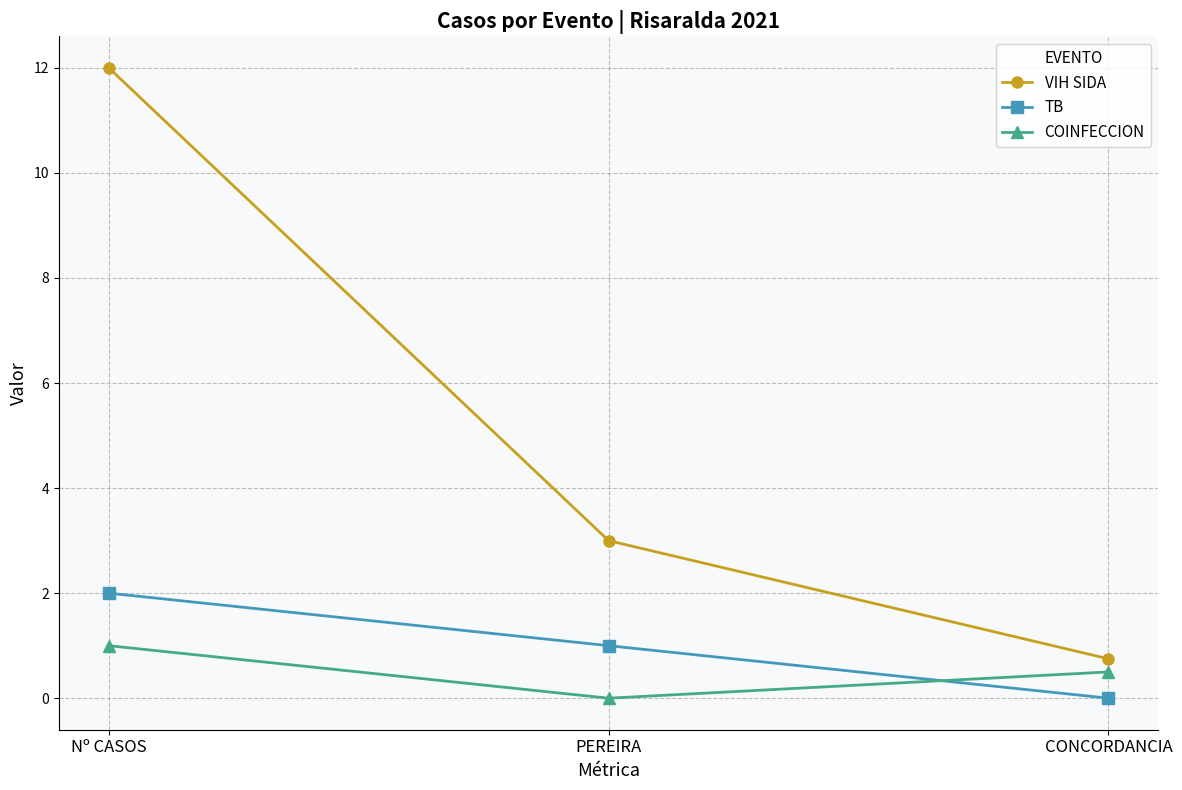

Reading left to right, list all the values displayed in this chart.

VIH SIDA: Nº CASOS=12.0	PEREIRA=3.0	CONCORDANCIA=0.8
TB: Nº CASOS=2.0	PEREIRA=1.0	CONCORDANCIA=0.0
COINFECCION: Nº CASOS=1.0	PEREIRA=0.0	CONCORDANCIA=0.5